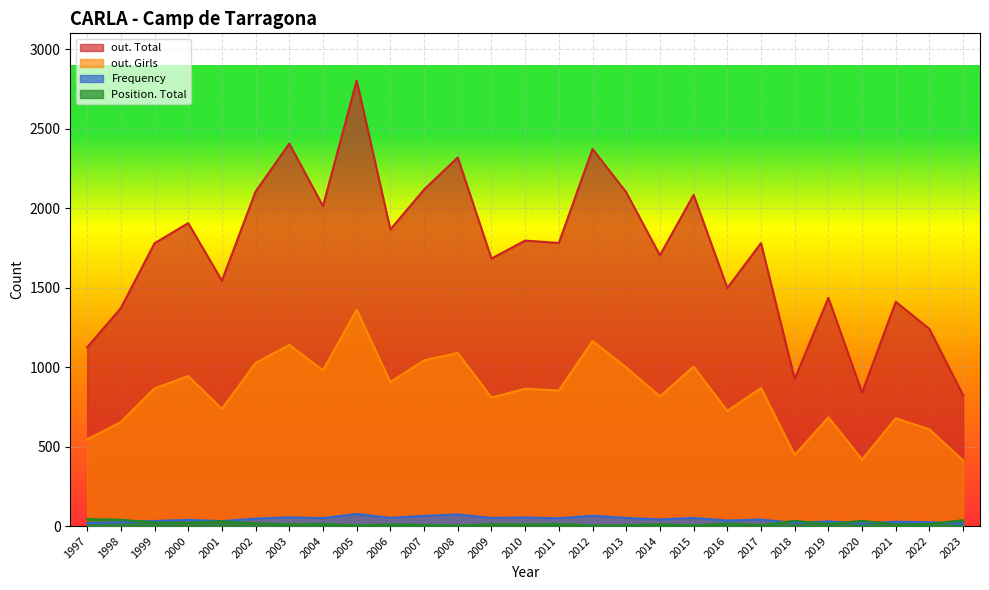

Which category has the lowest value across all series?

2008